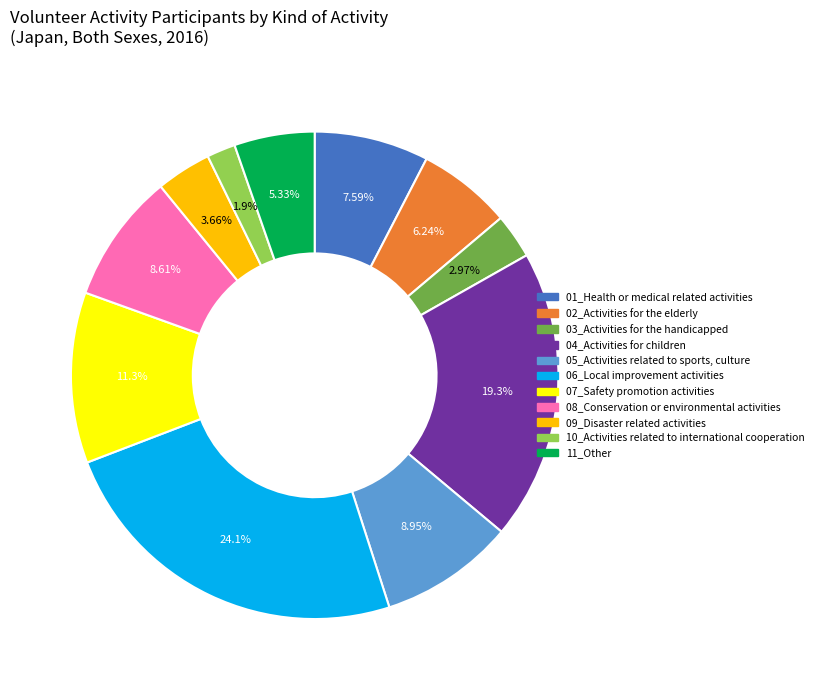

True or false: 07_Safety promotion activities accounts for 11% of the total.

True